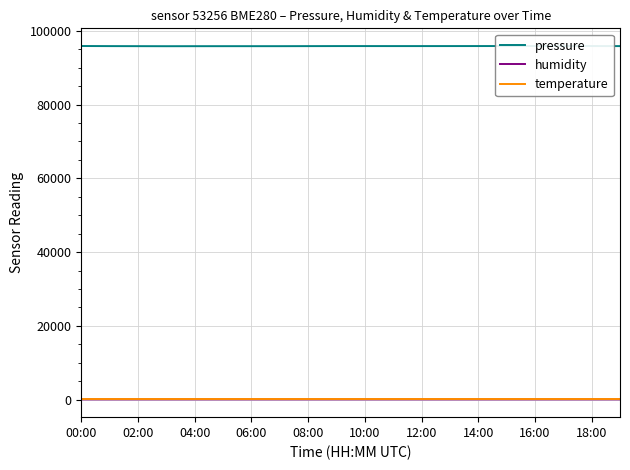

What is the spread (max minus min) of values at 04:00?

95831.3